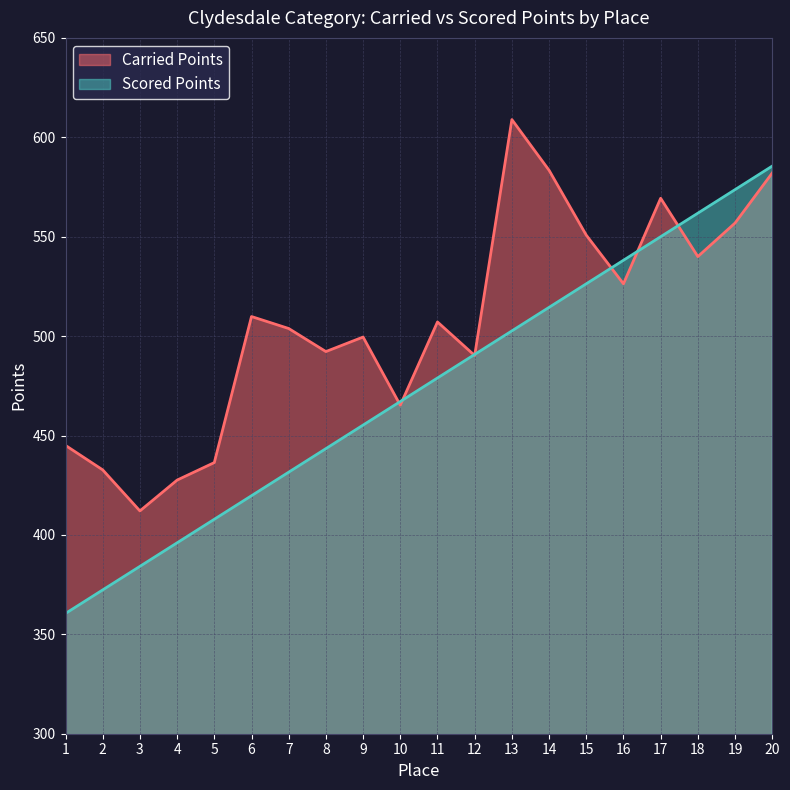

Where does the Carried Points series first go above 507?

6